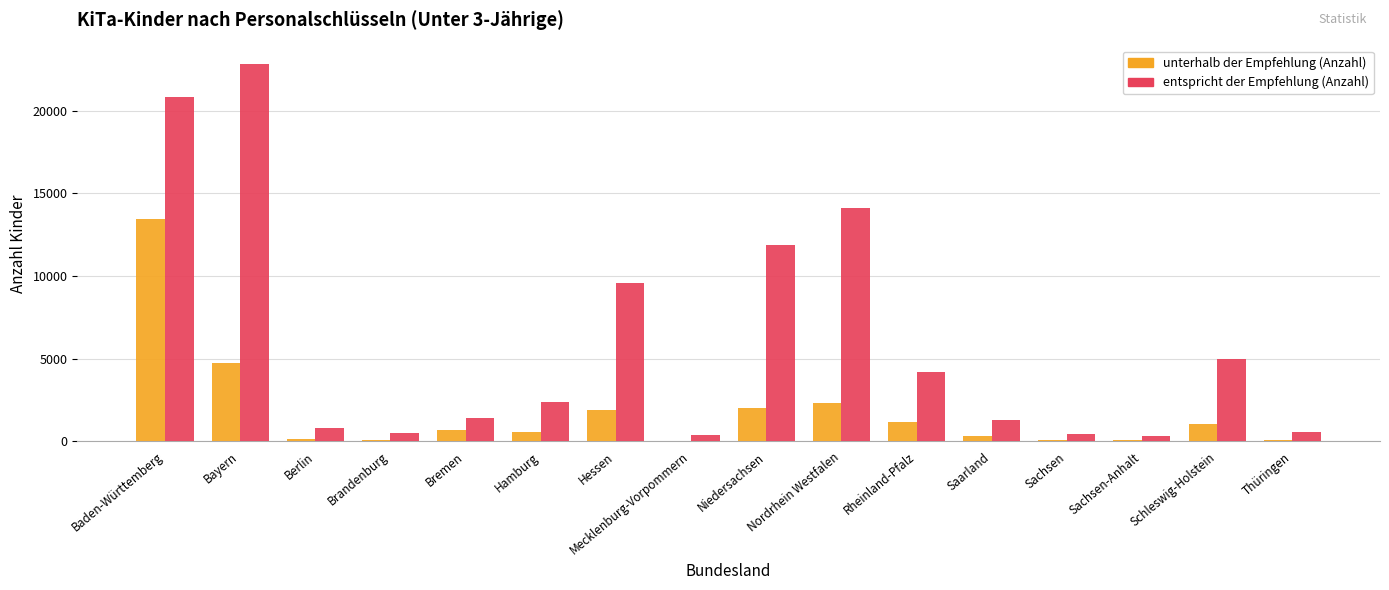

At which category is the sum across all series the highest?

Baden-Württemberg